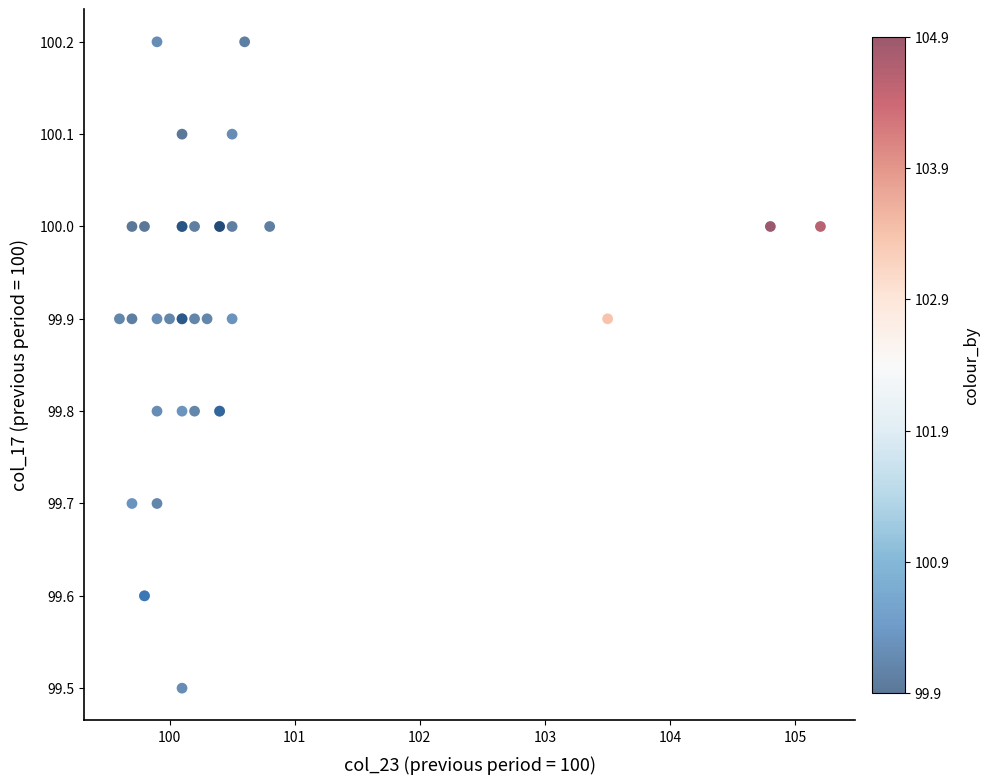

What Y value in the scatter plot is closest to 99?

99.5